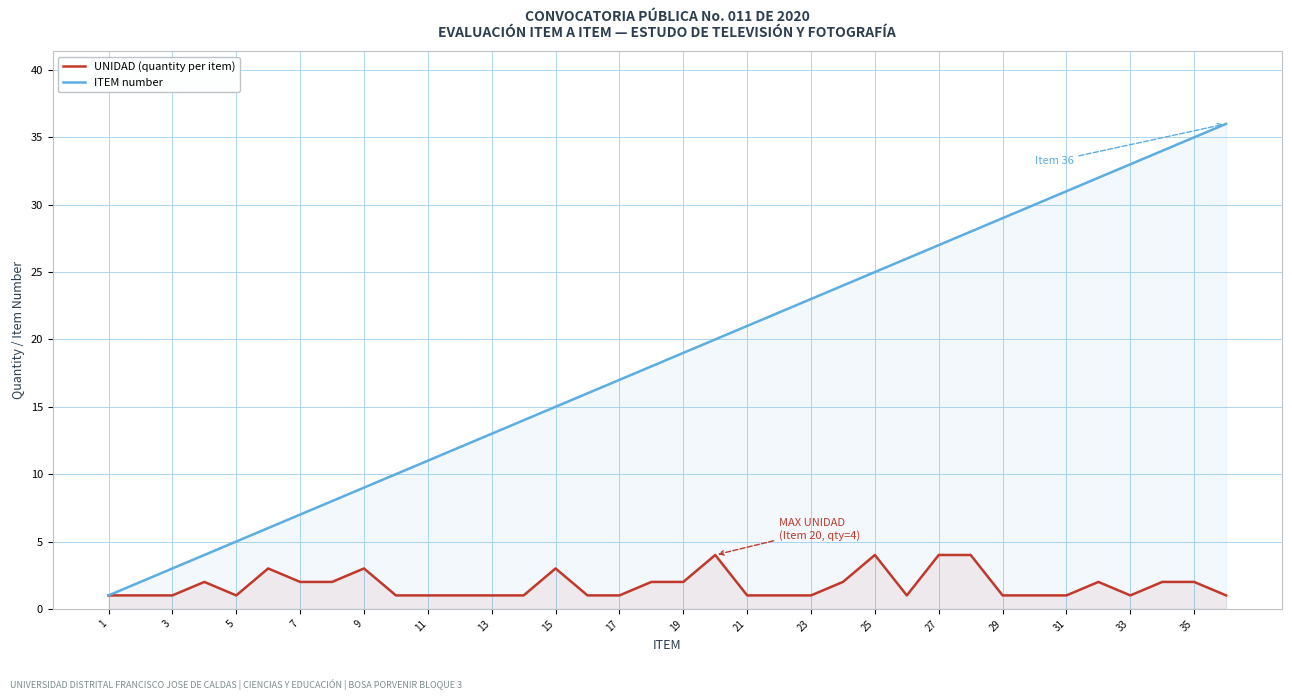

At 28, list the series in order from largest to smallest.

ITEM number, UNIDAD (quantity per item)